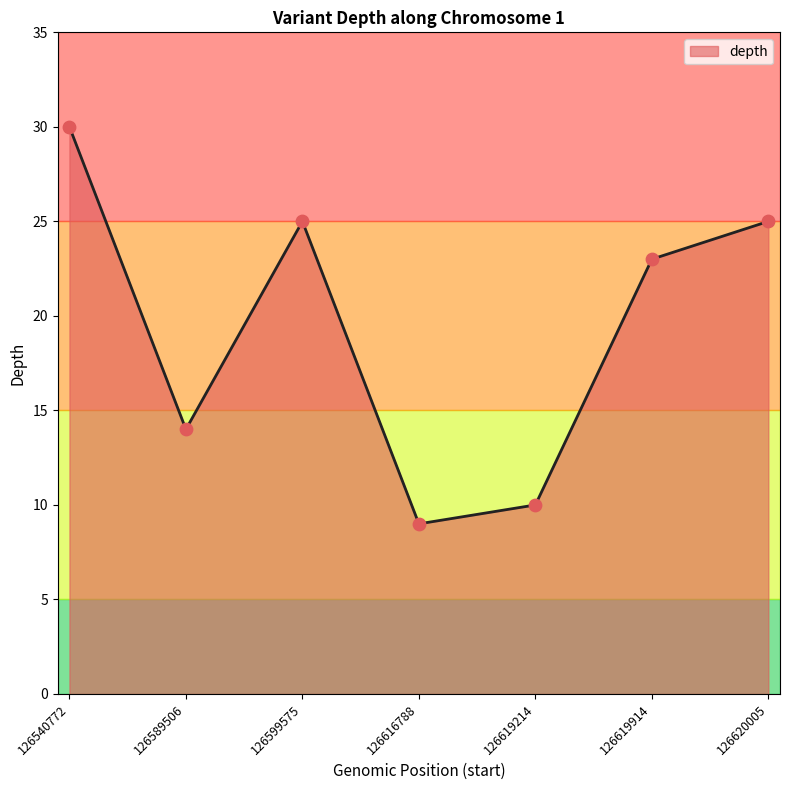

What is the change in value from 126599575 to 126616788?

-16